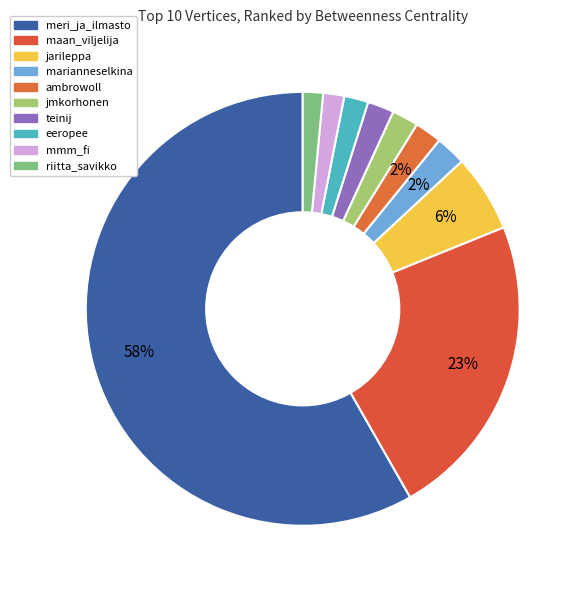

Rank the categories by value from lowest to highest.

riitta_savikko, mmm_fi, eeropee, jmkorhonen, teinij, ambrowoll, marianneselkina, jarileppa, maan_viljelija, meri_ja_ilmasto